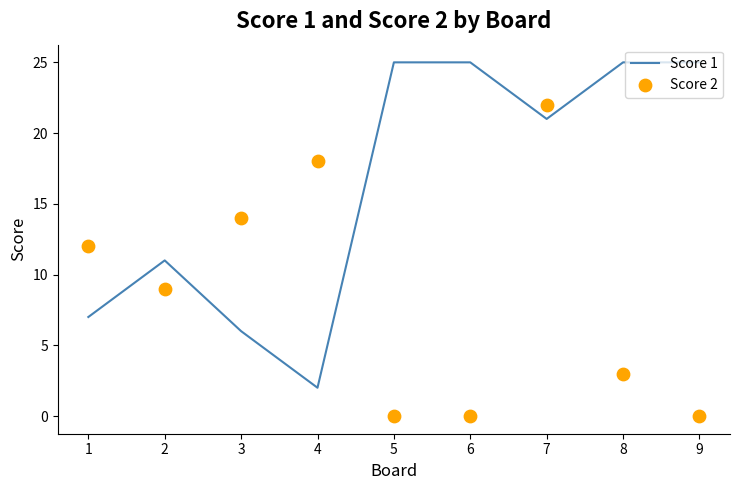

At how many categories does at least one series exceed 8?

9